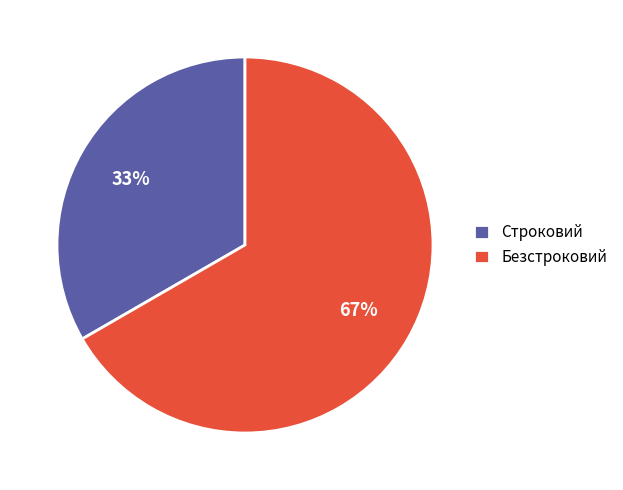

What percentage is the Безстроковий slice, to the nearest percent?

67%